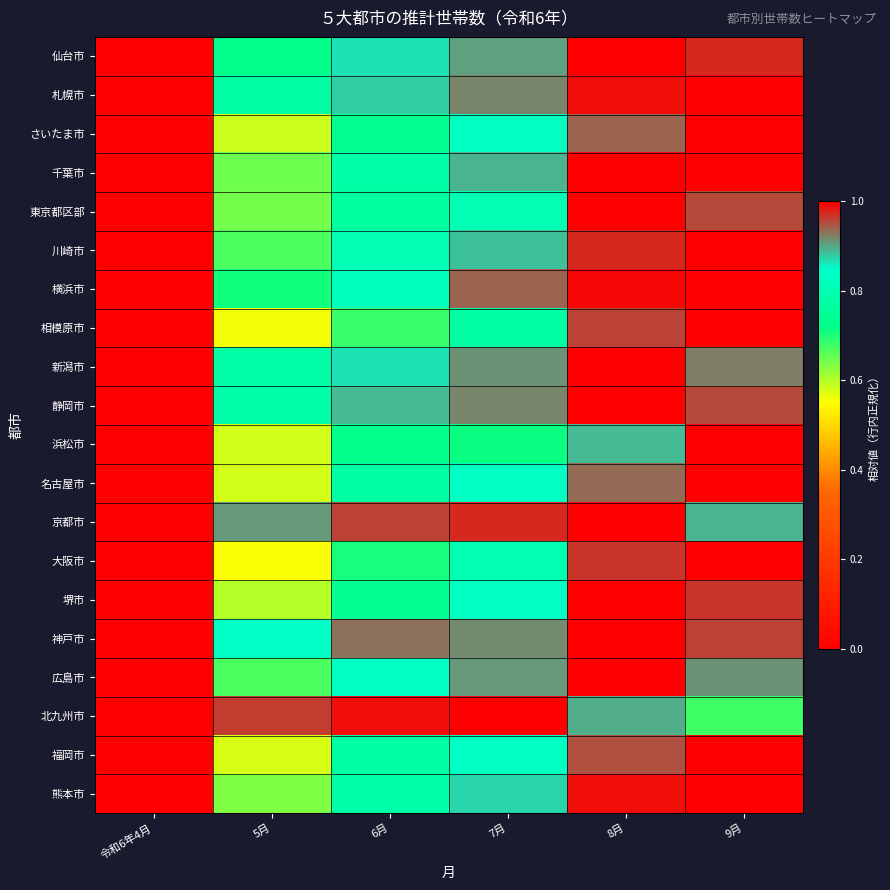

At which category is the sum across all series the highest?

8月